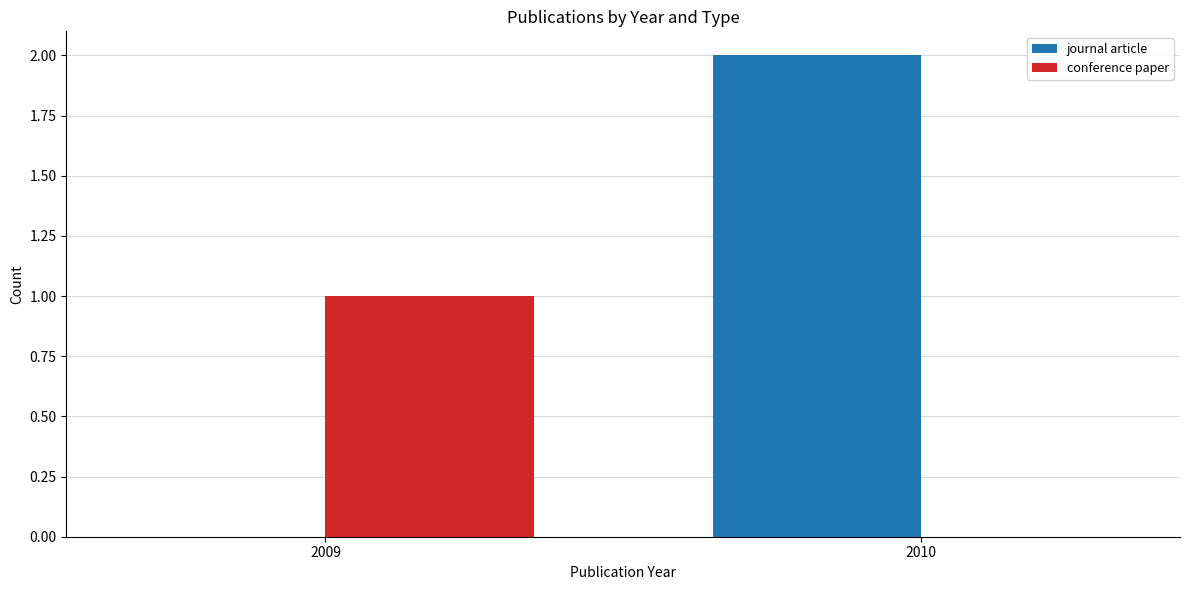

Which series changed the most between 2009 and 2010?

journal article